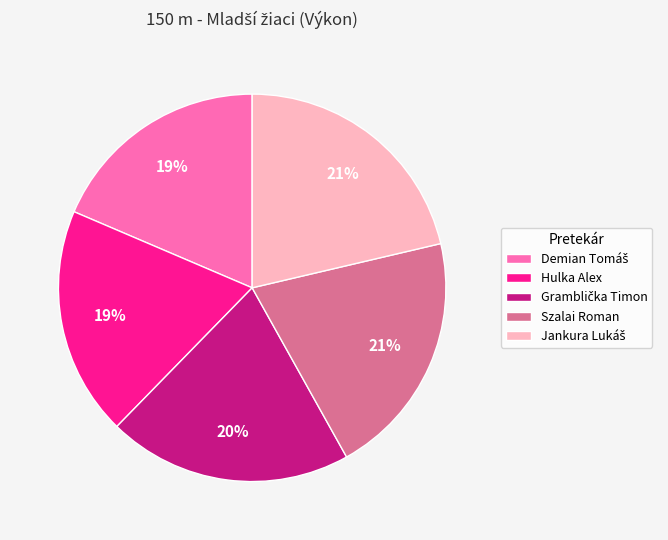

Count the number of slices in the pie.

5